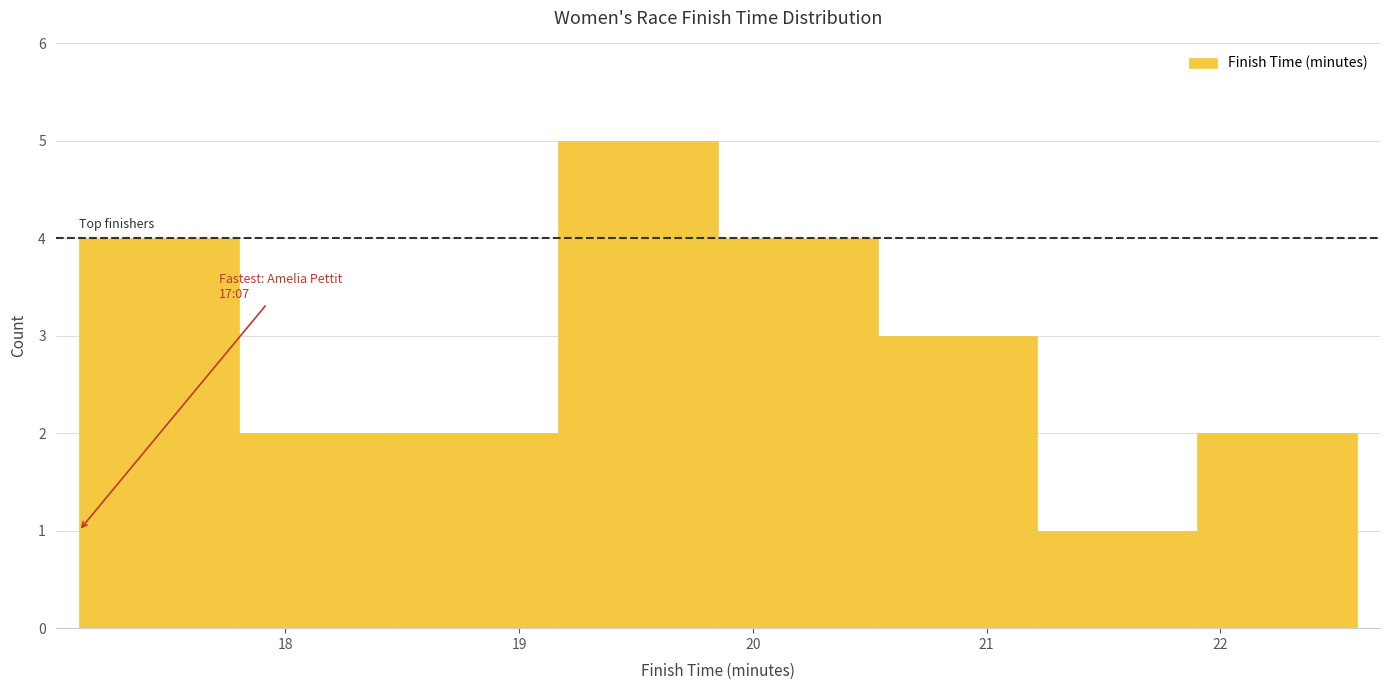

Which range on the x-axis has the tallest bar?

19.2 to 19.9